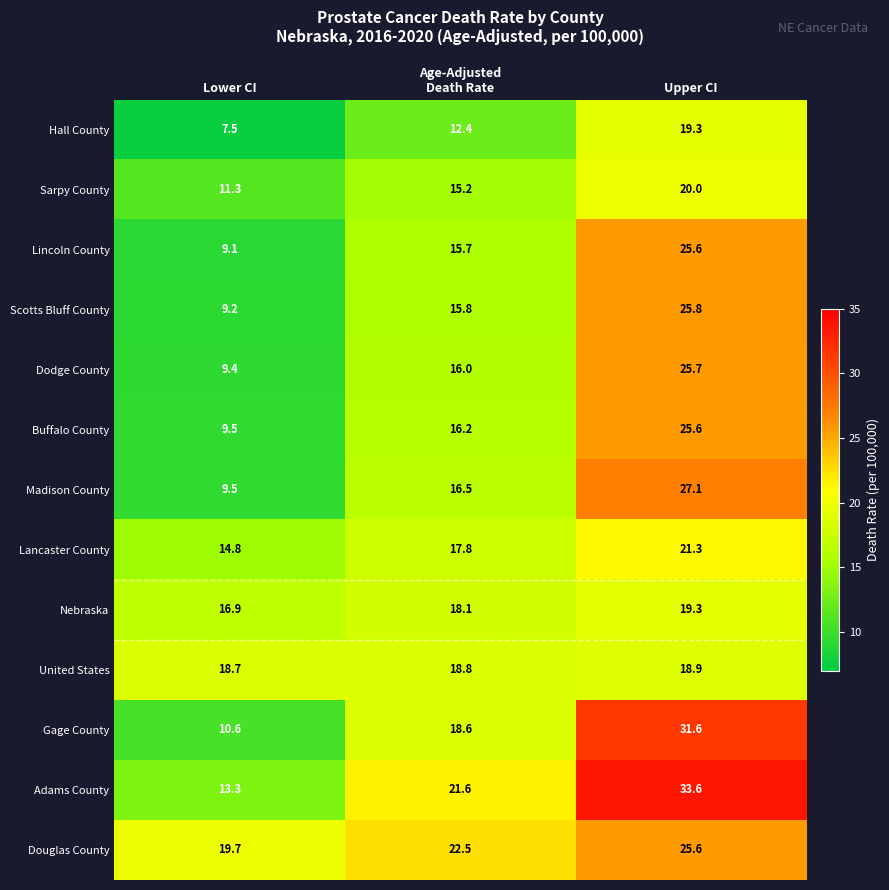

Which series has the widest spread of values?

Gage County